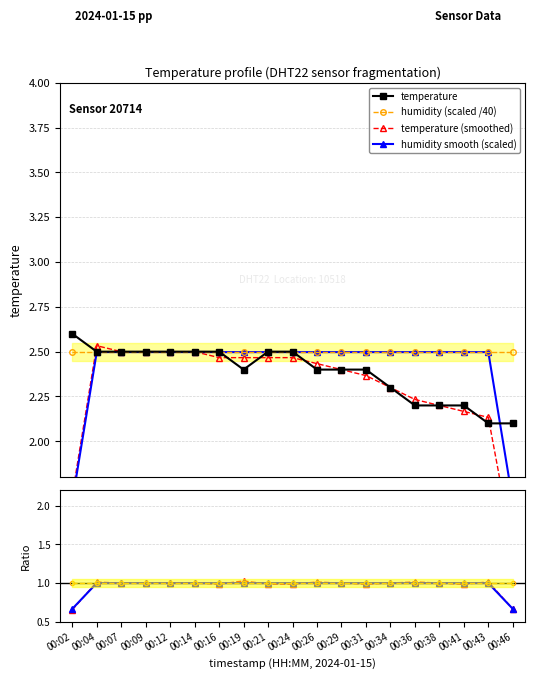

What is the sum of the values at 00:36 and 00:16?

4.7